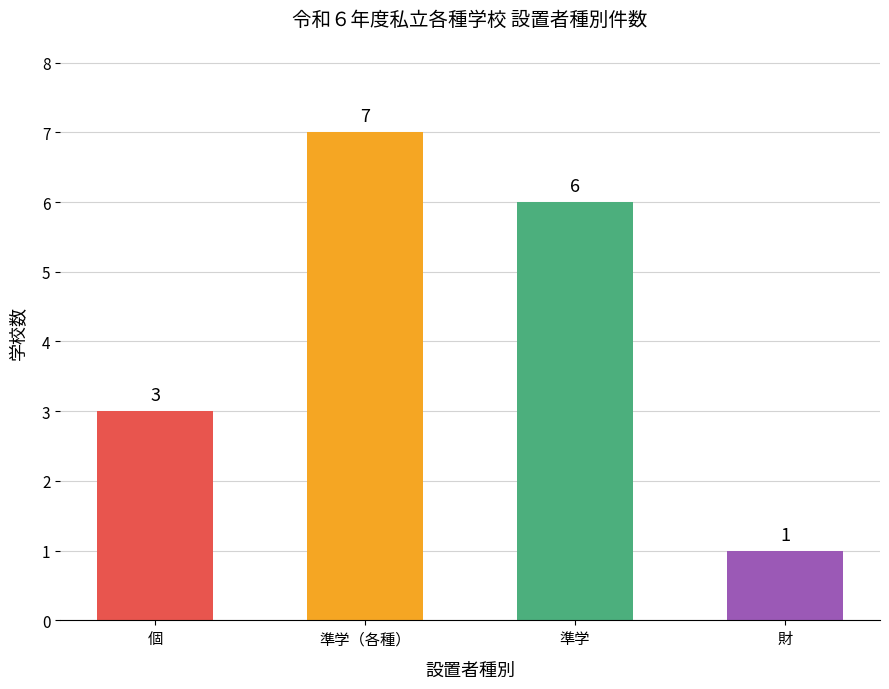

Reading left to right, extract all data points from this chart.

3	7	6	1